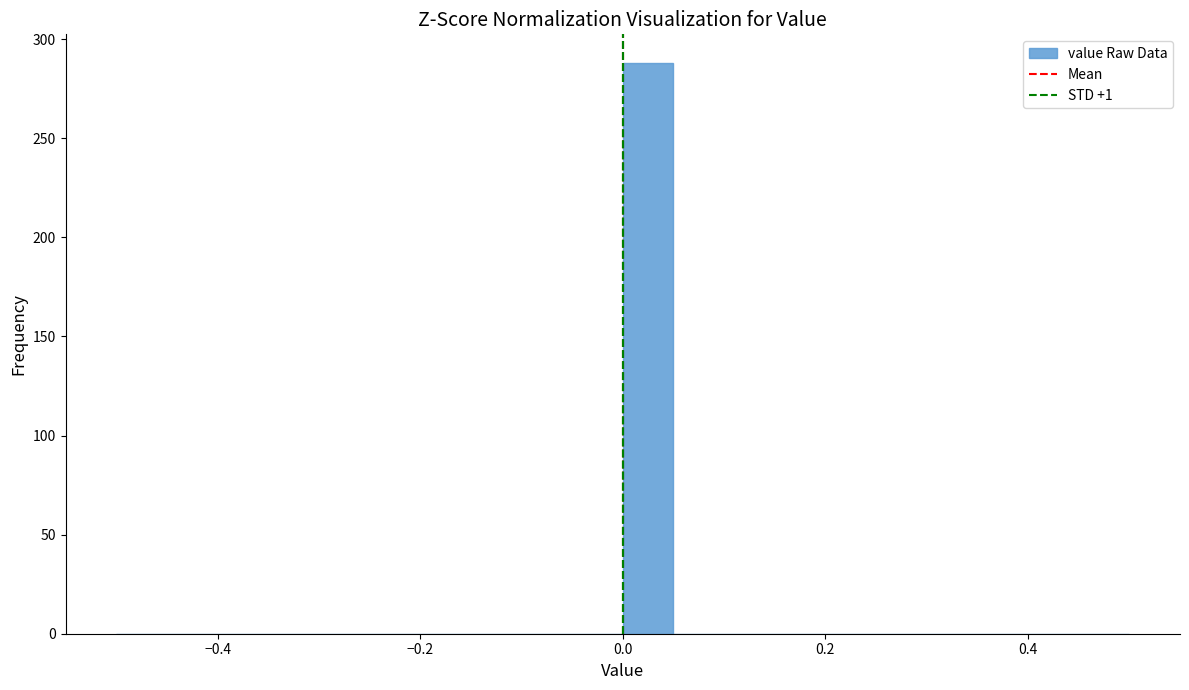

Around what value on the x-axis is the tallest bar? Give the approximate position of its centre, as read against the axis.

0.02